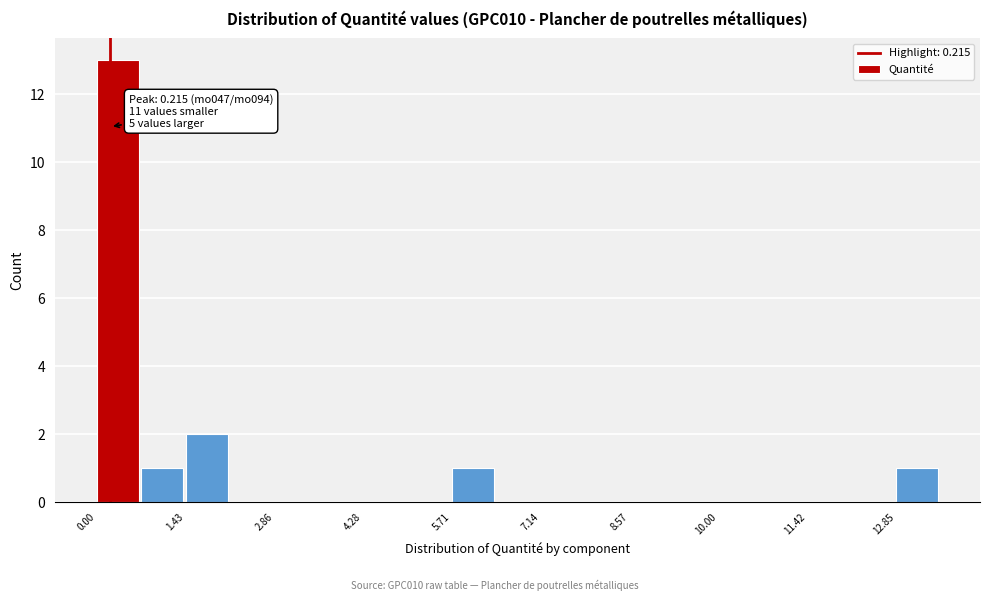

Read against the x-axis, roughly where is the centre of the tallest bar?

0.4